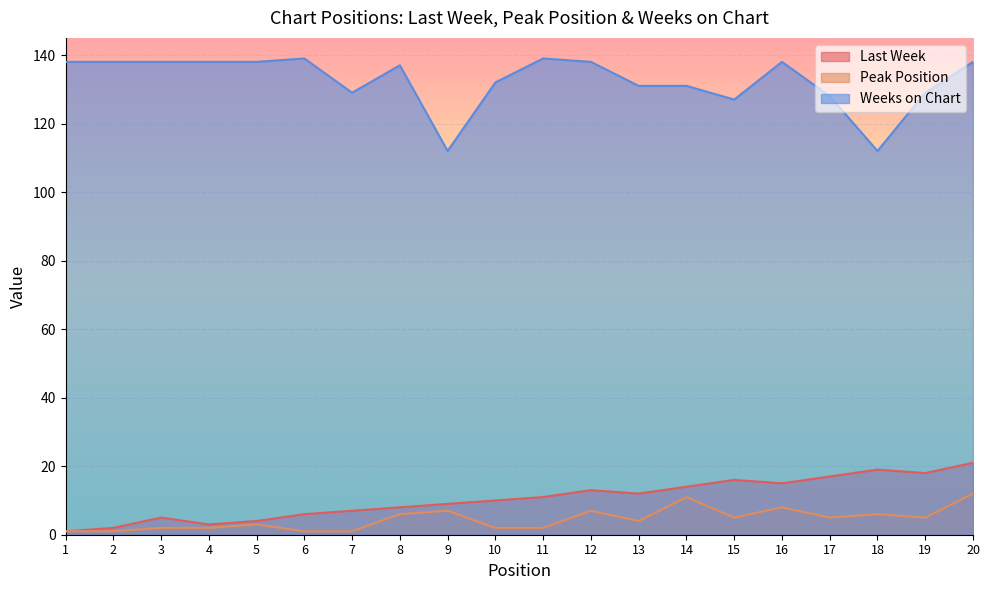

True or false: Last Week and Peak Position cross at least once.

False